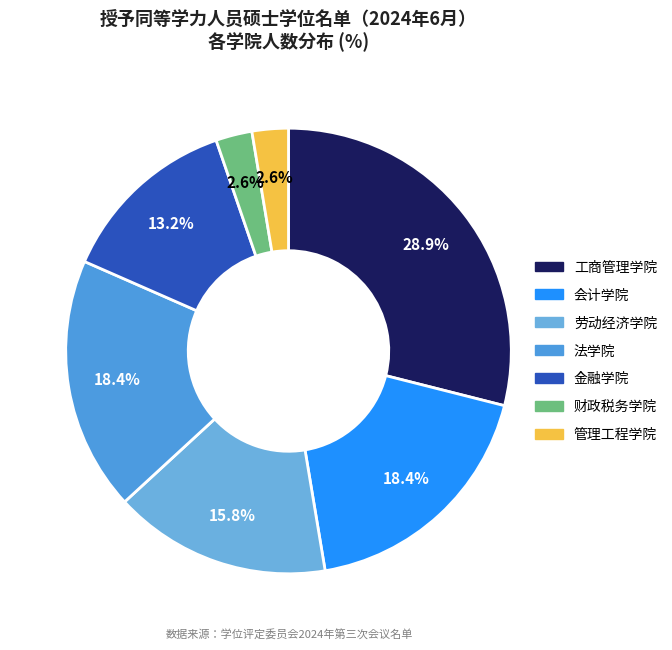

To the nearest percent, what percentage of the pie is 金融学院?

13%